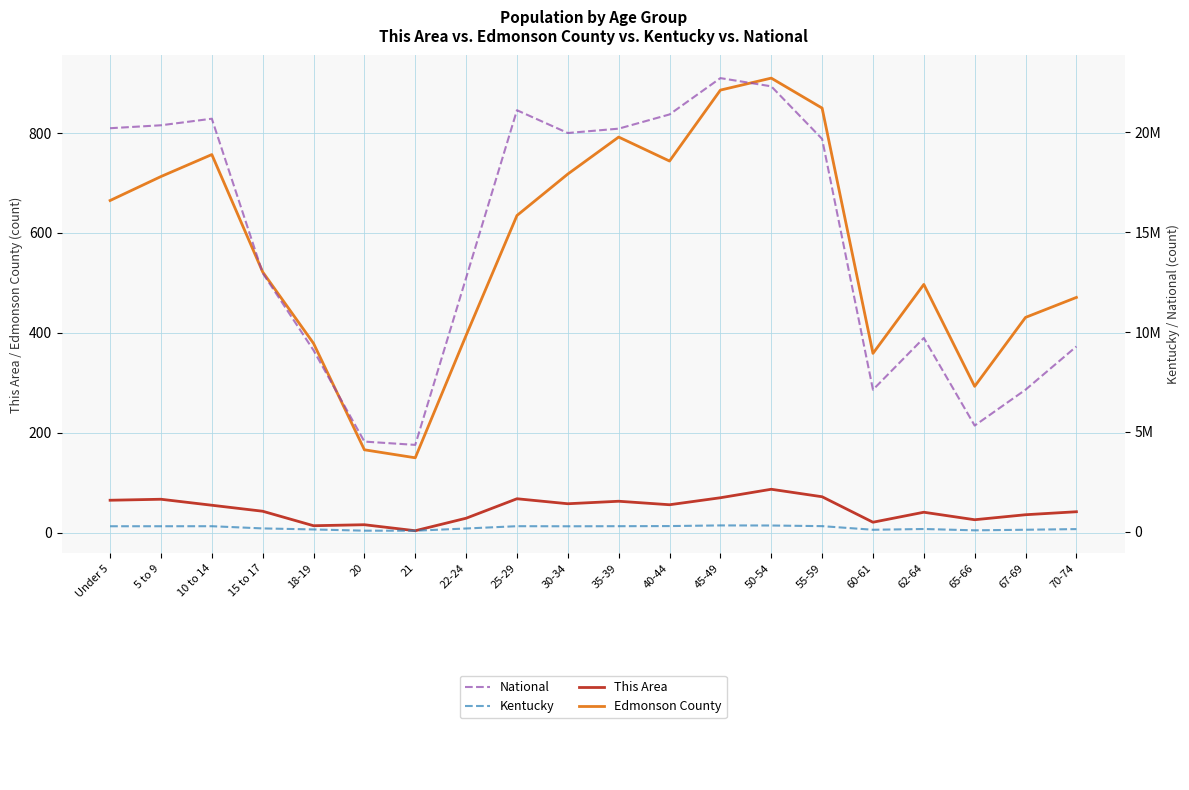

Reading right to left, what are all the values shown in this chart?

This Area: 42	36	26	41	21	72	87	70	56	63	58	68	29	4	16	14	43	55	67	65
Edmonson County: 471	431	293	497	359	850	910	886	744	792	718	635	395	150	166	379	522	757	713	665
National: 9278166	7115361	5319902	9704197	7113727	19664805	22298125	22708591	20890964	20179642	19962099	21101849	12712576	4354294	4519129	9086089	12954254	20677194	20348657	20201362
Kentucky: 139650	107167	78497	144497	106469	288027	319455	323642	291251	285411	280920	285296	170043	58657	61268	122833	173962	284154	282888	282367